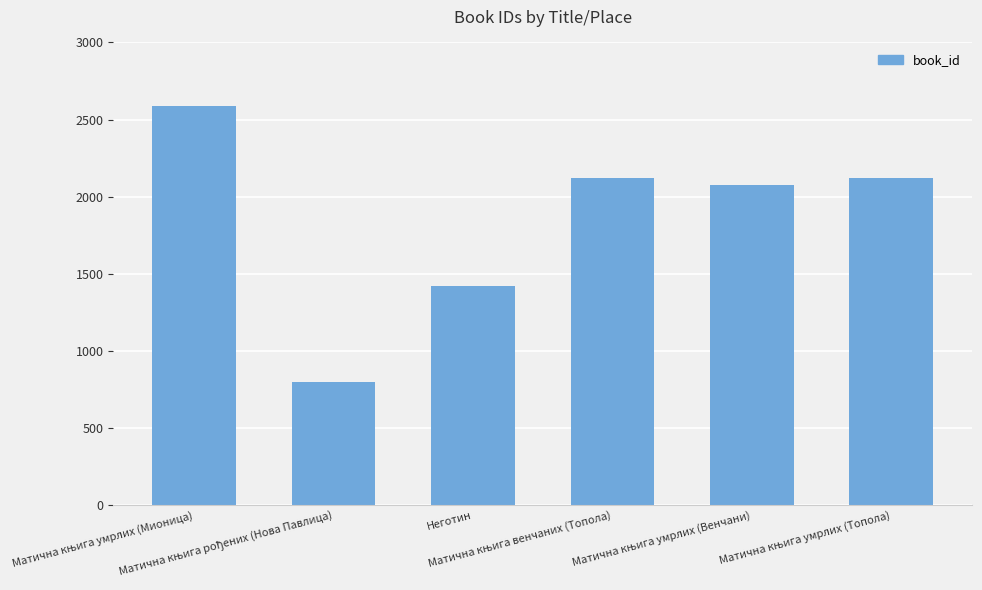

What is the value of the 2nd bar from the left?

799